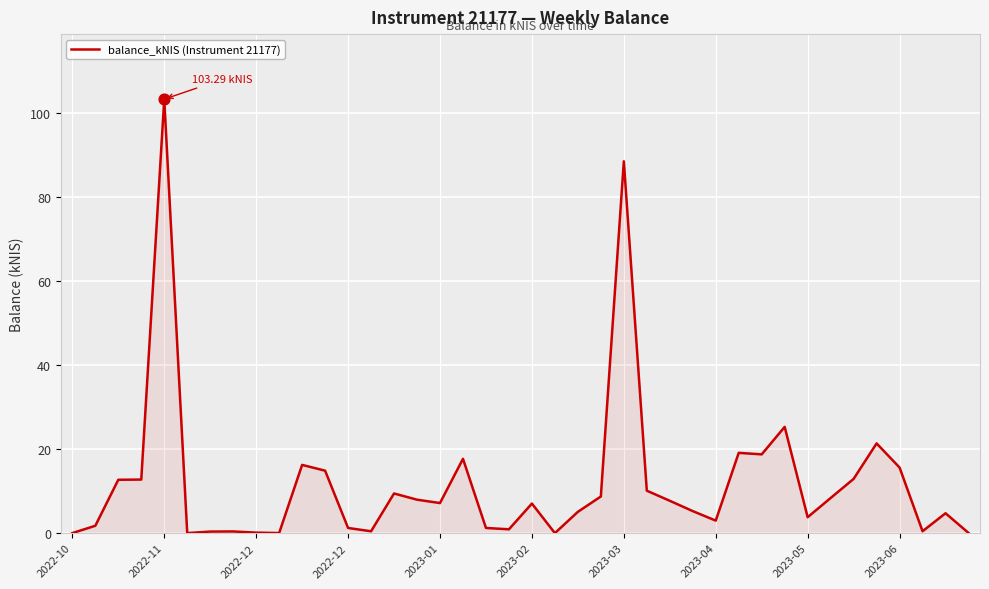

What is the difference between the maximum and minimum values?

103.3